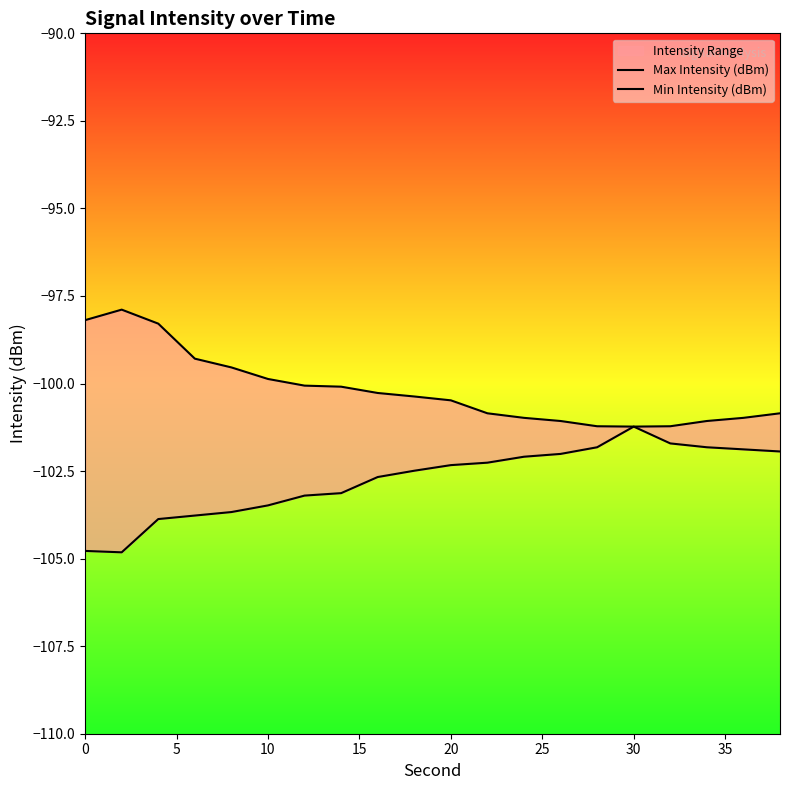

Is this an area chart (filled region under the line)?

No